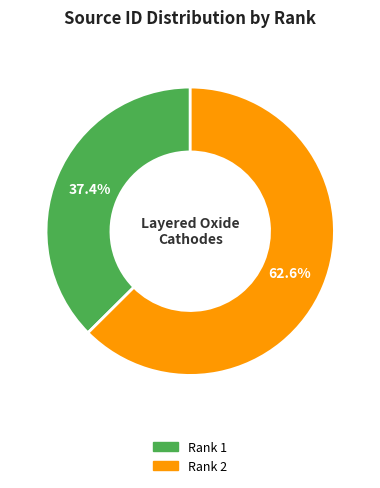

Is there a majority slice in this chart?

Yes